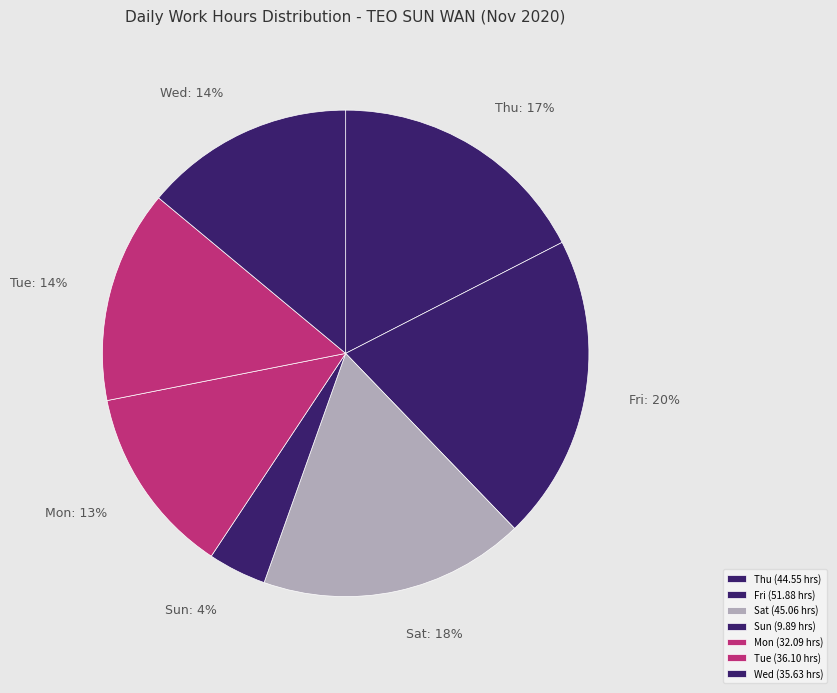

Is there a majority slice in this chart?

No